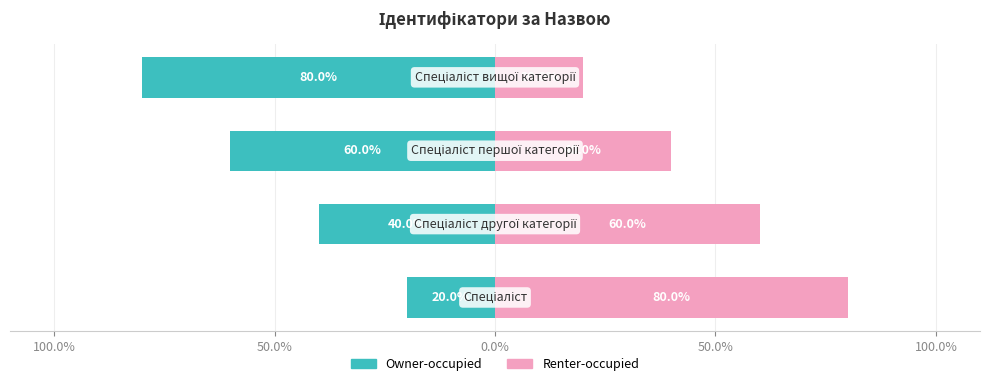

Reading left to right, transcribe all the data shown in this chart.

Owner-occupied: 100.0%=-20	50.0%=-40	0.0%=-60	50.0%=-80
Renter-occupied: 100.0%=80	50.0%=60	0.0%=40	50.0%=20